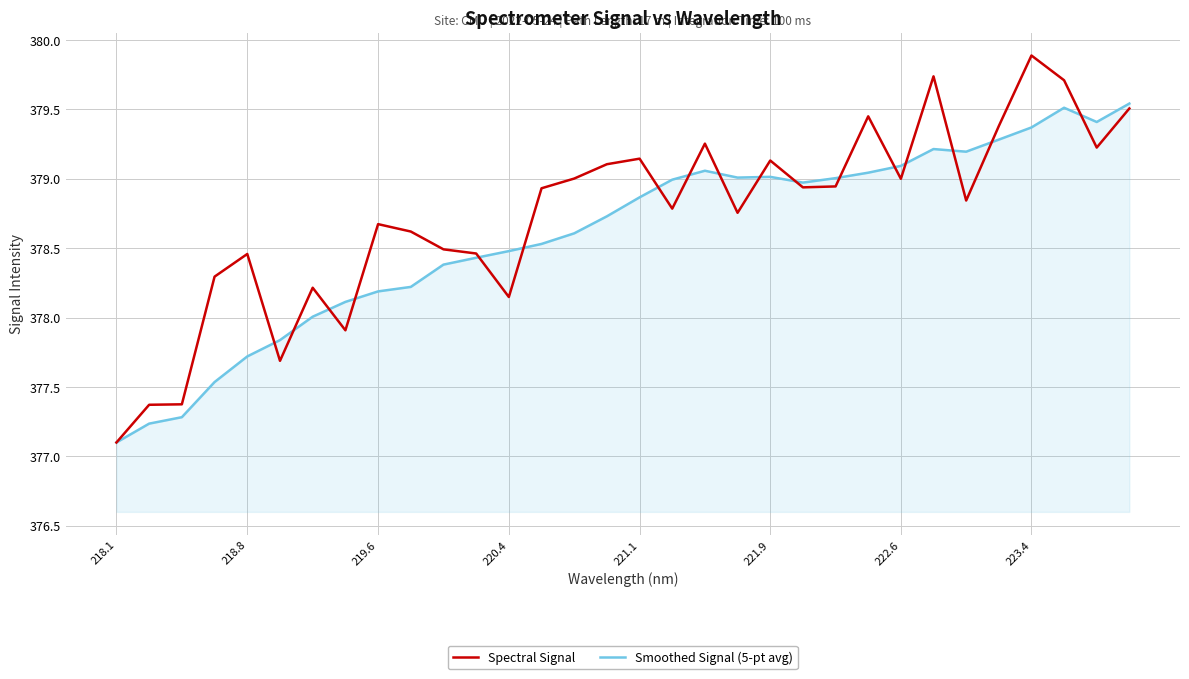

In Spectral Signal, how many points are lower than both neighbors (excluding endpoints)?

9